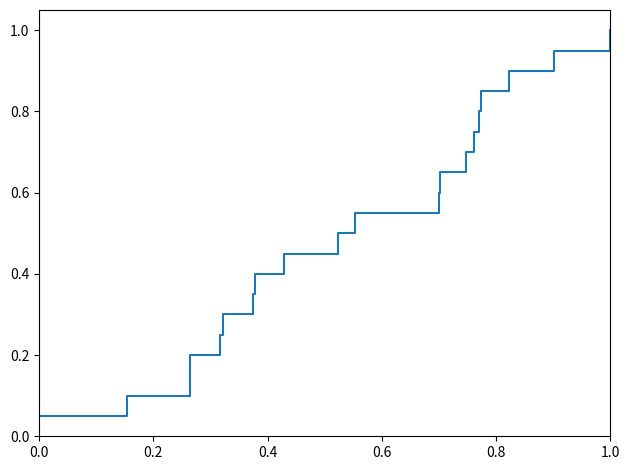

What is the greatest value displayed?

1.0